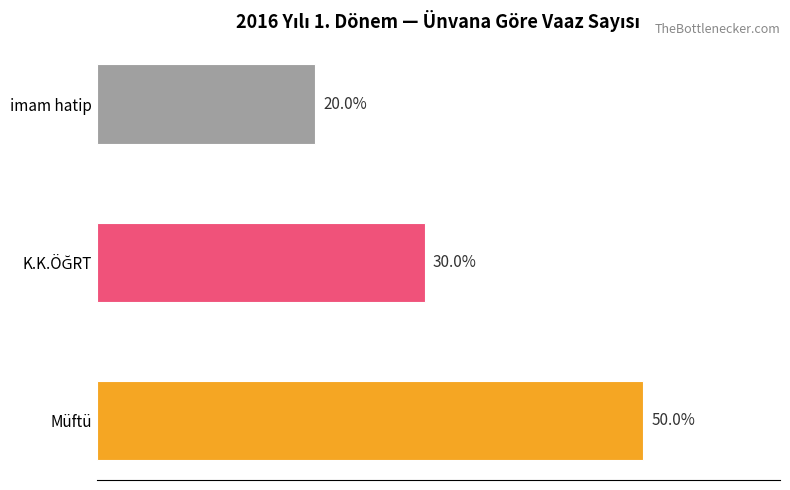

What are all the series names shown in the legend?

Müftü, K.K.ÖĞRT, imam hatip